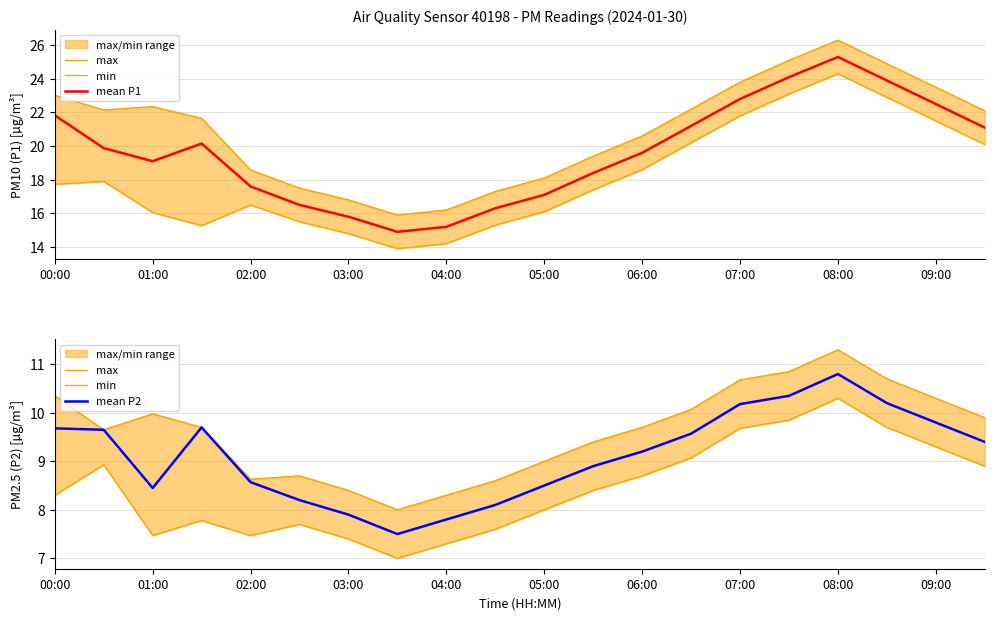

At how many categories does at least one series exceed 8?

20